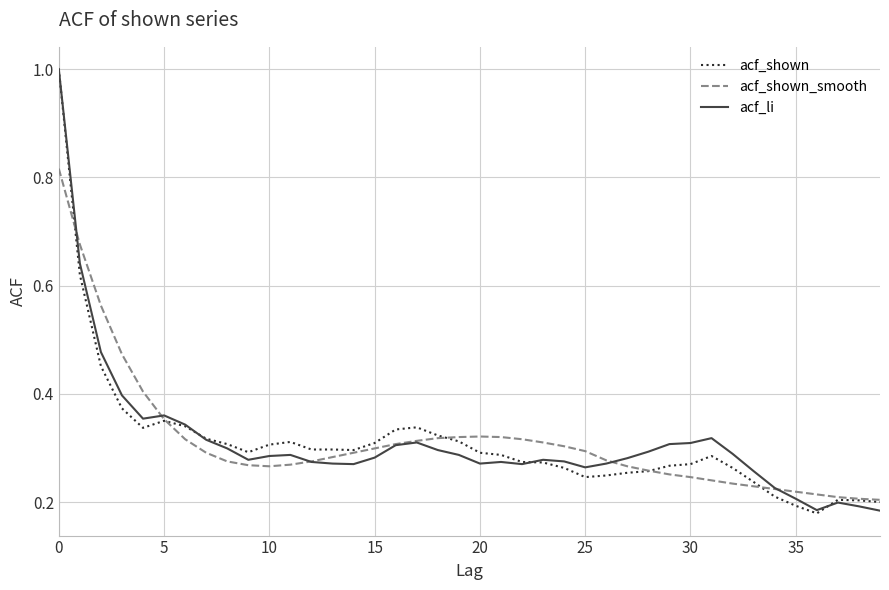

What is the highest value of the acf_li series?

1.0